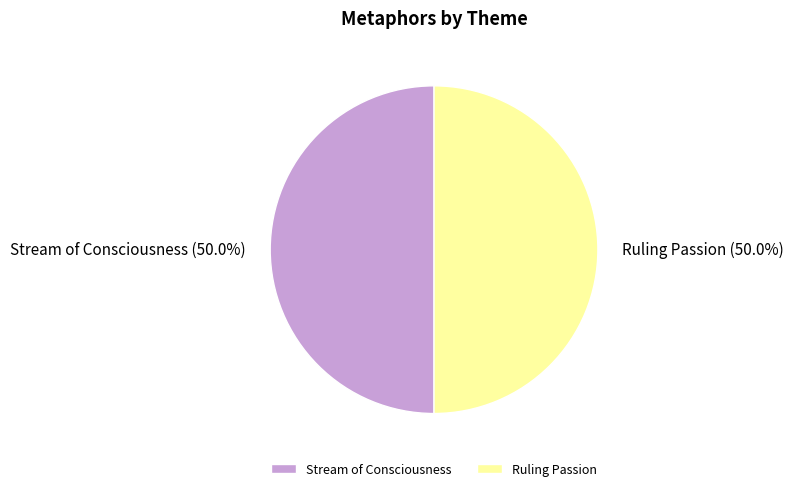

What percentage is NOT represented by Stream of Consciousness?

50.0%